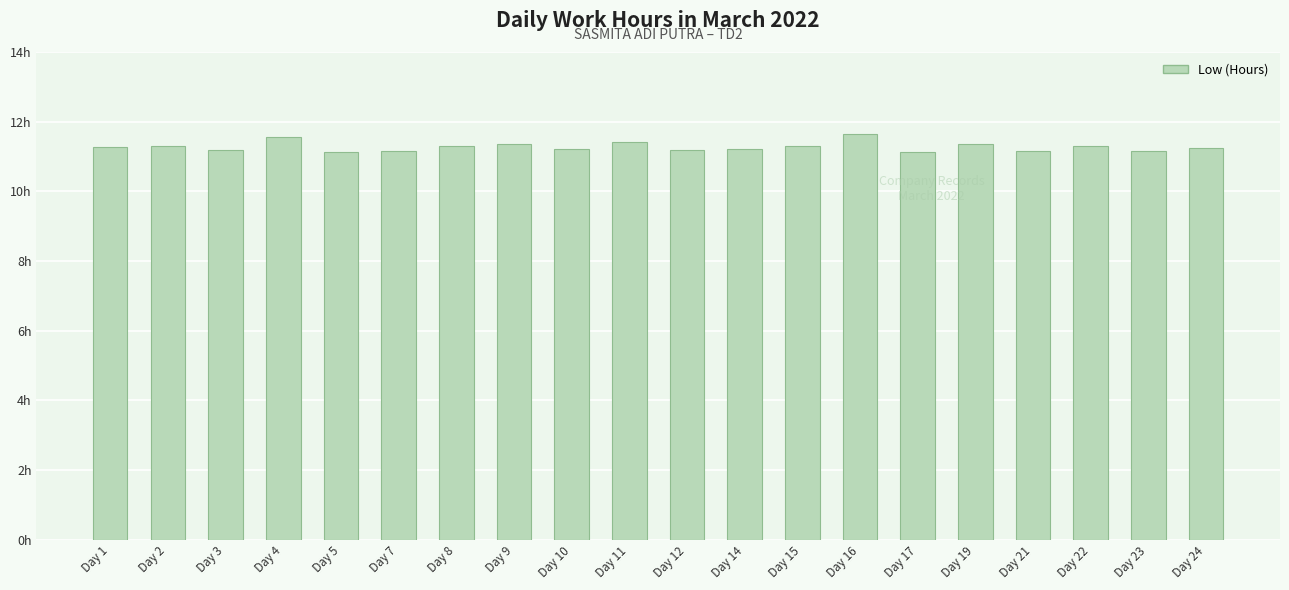

Reading left to right, extract all data points from this chart.

11.3	11.3	11.2	11.6	11.1	11.2	11.3	11.4	11.2	11.4	11.2	11.2	11.3	11.6	11.1	11.4	11.2	11.3	11.2	11.2